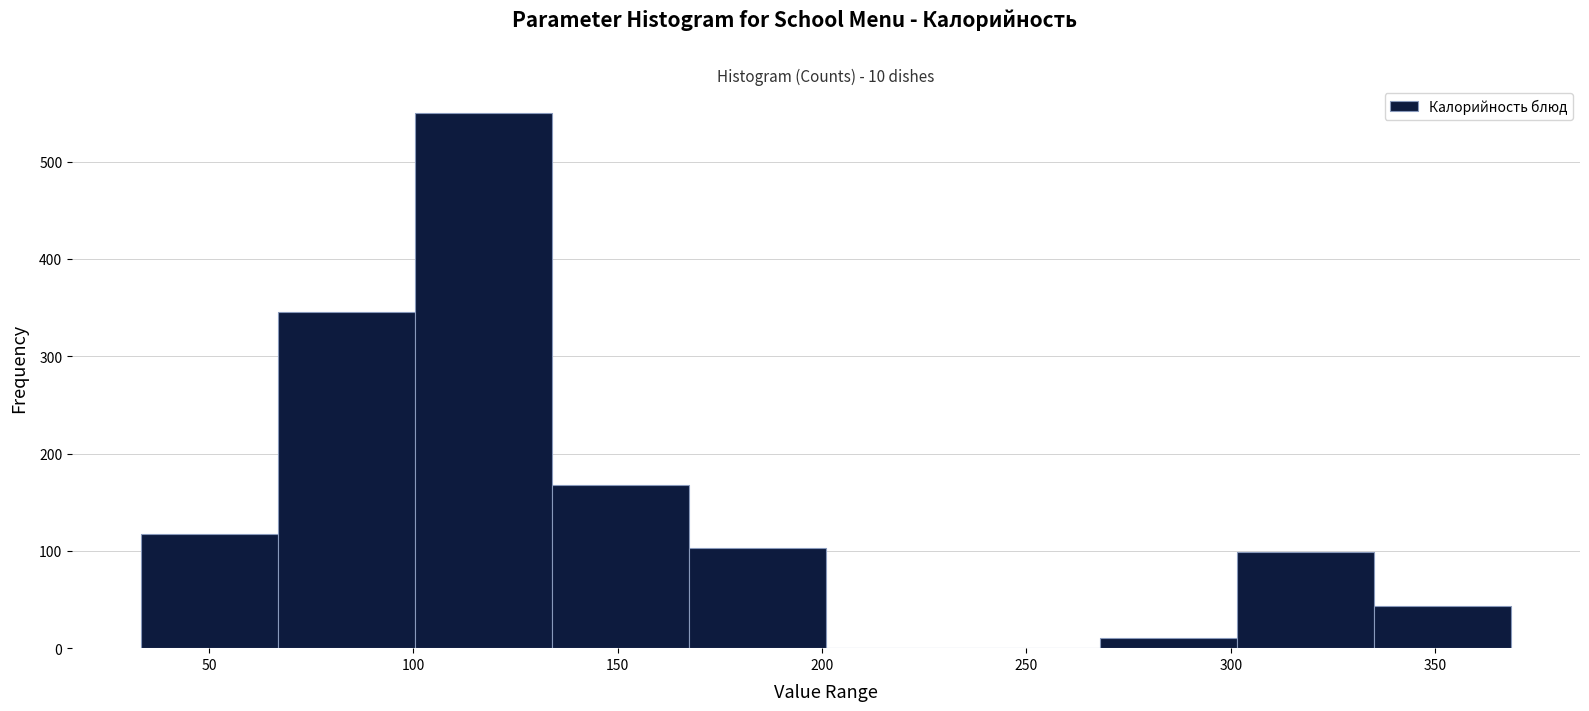

Which range on the x-axis has the tallest bar?

100 to 135